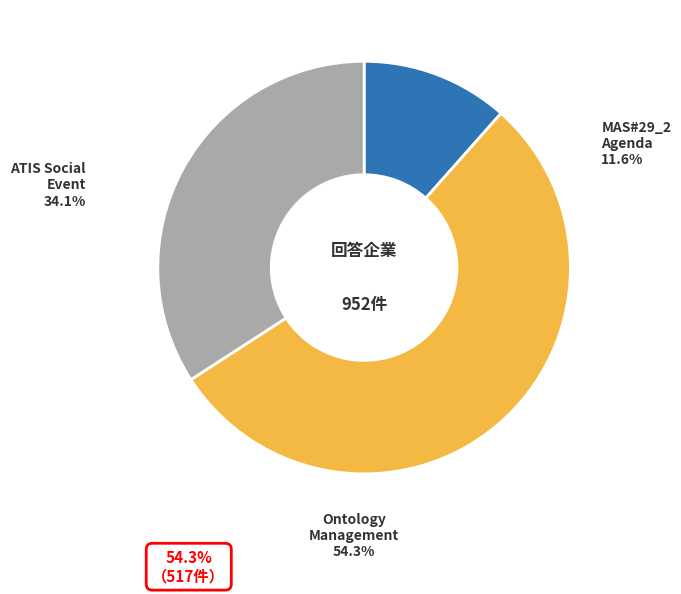

Rank the categories by value from highest to lowest.

MAS-2017-0134R01-Ontology_Management, TP-2017-0166-ATIS_July_13_Social_Event, MAS-2017-0143-MAS#29_2_Agenda